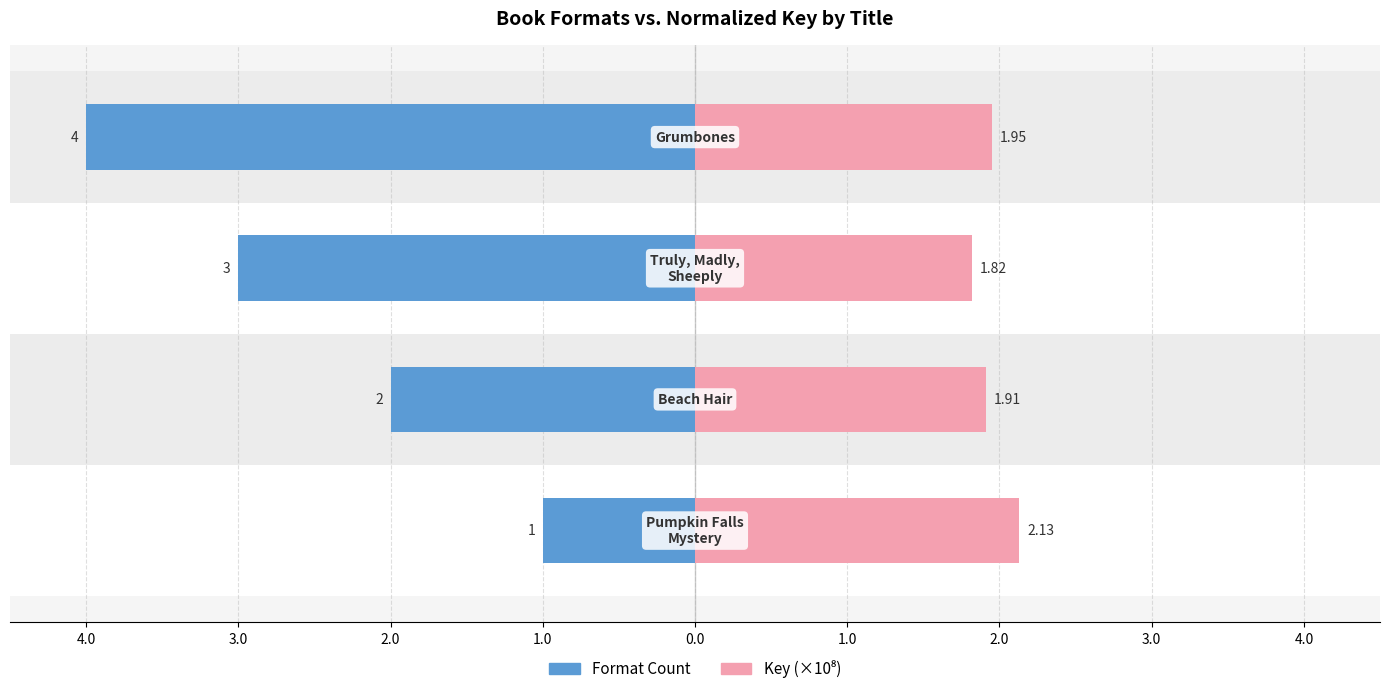

What is the difference between the highest and lowest values at 2.0?

6.0